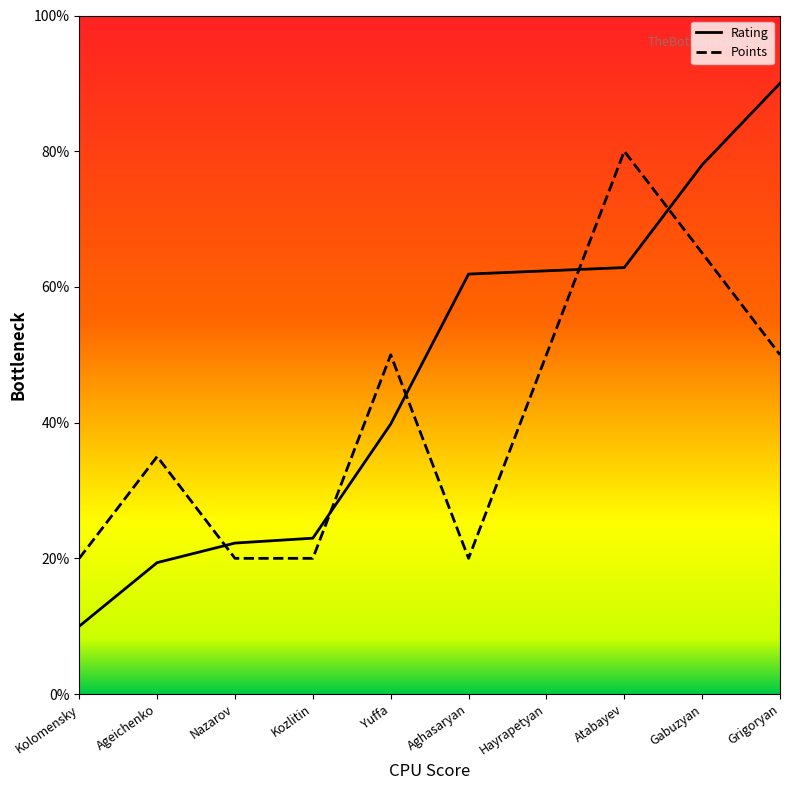

Where is Rating nearest to the value 50?

Yuffa